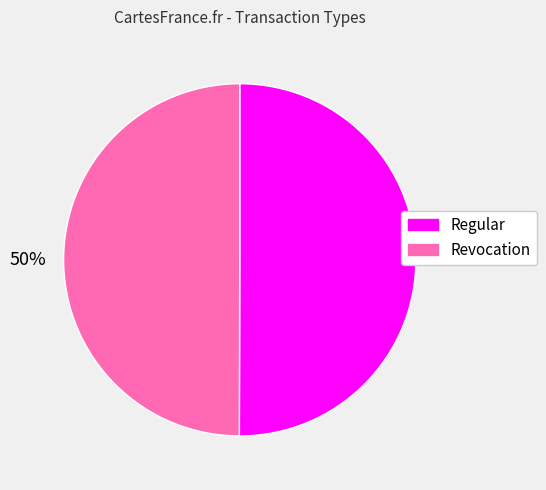

To the nearest percent, what portion does Revocation represent?

50%